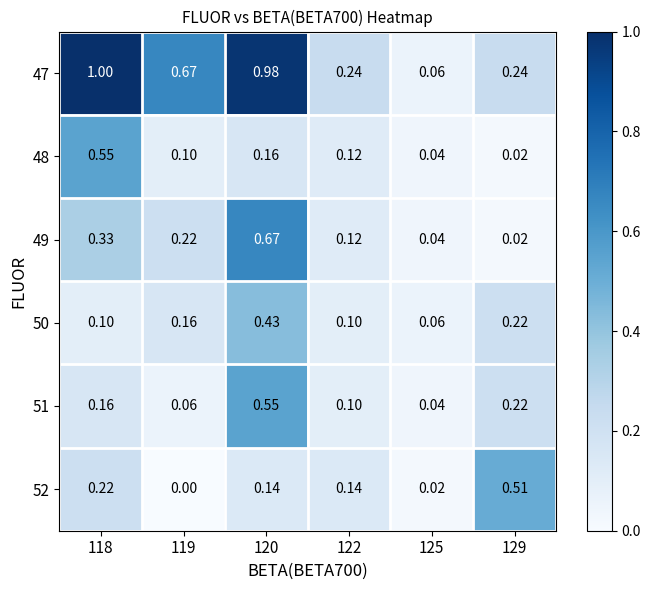

Count the number of data series in this chart.

6